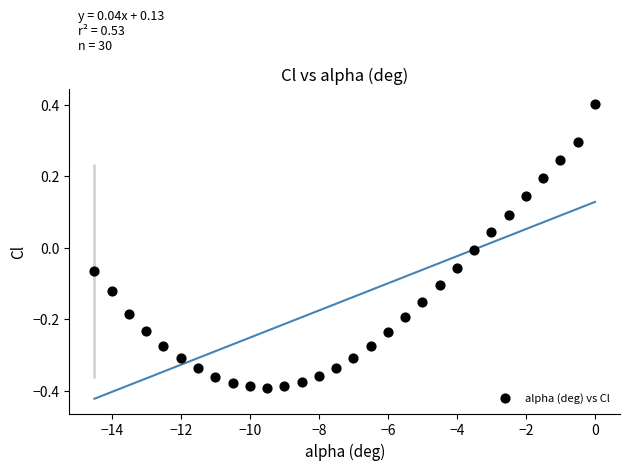

What is the range of X values (max minus min)?

14.5